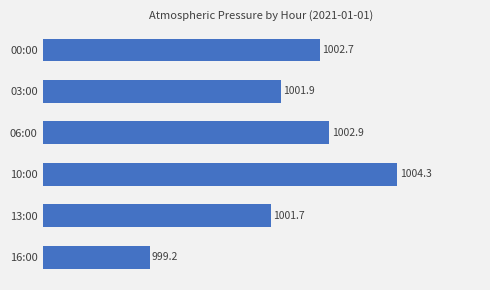

What is the sum of all values?

6012.7